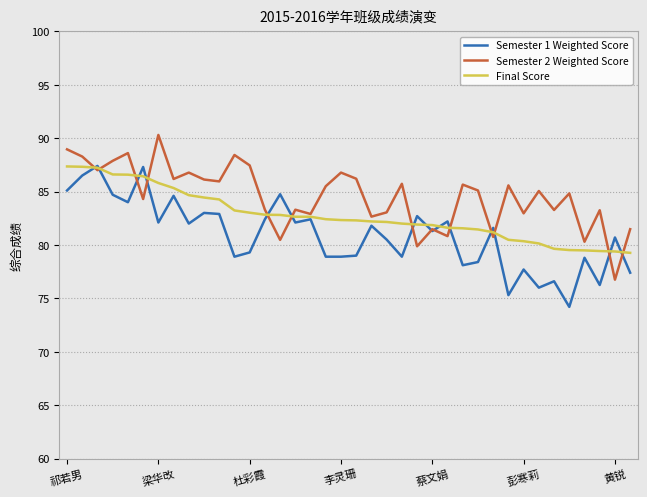

What is the minimum value for Semester 1 Weighted Score?

74.2